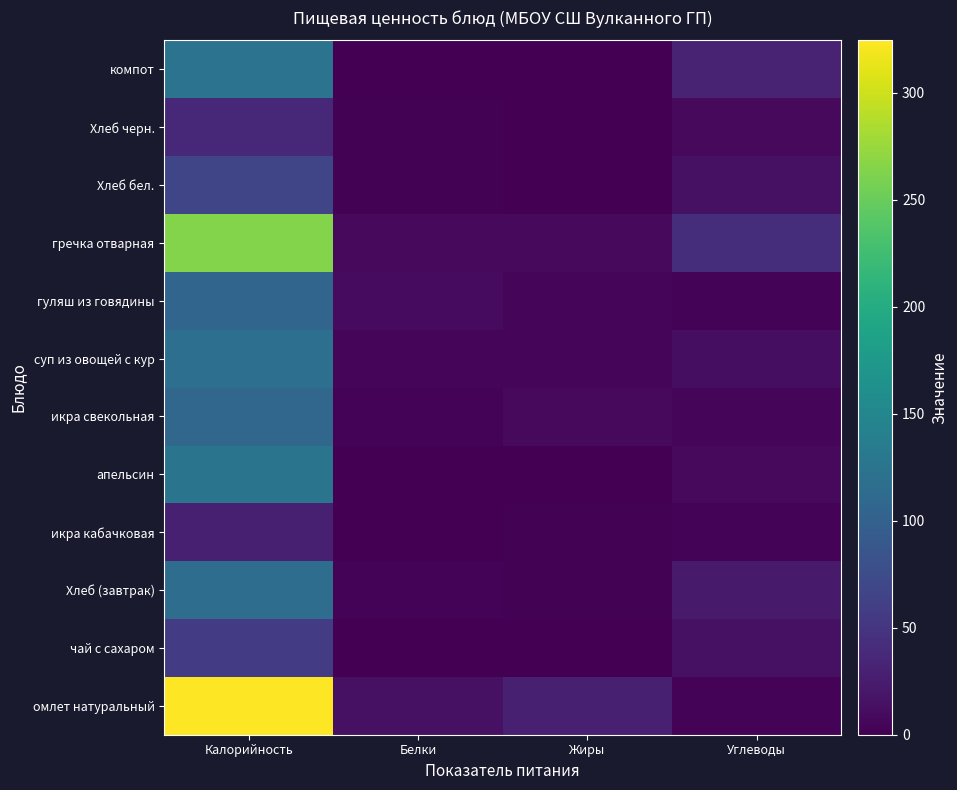

At how many categories does at least one series exceed 54?

1